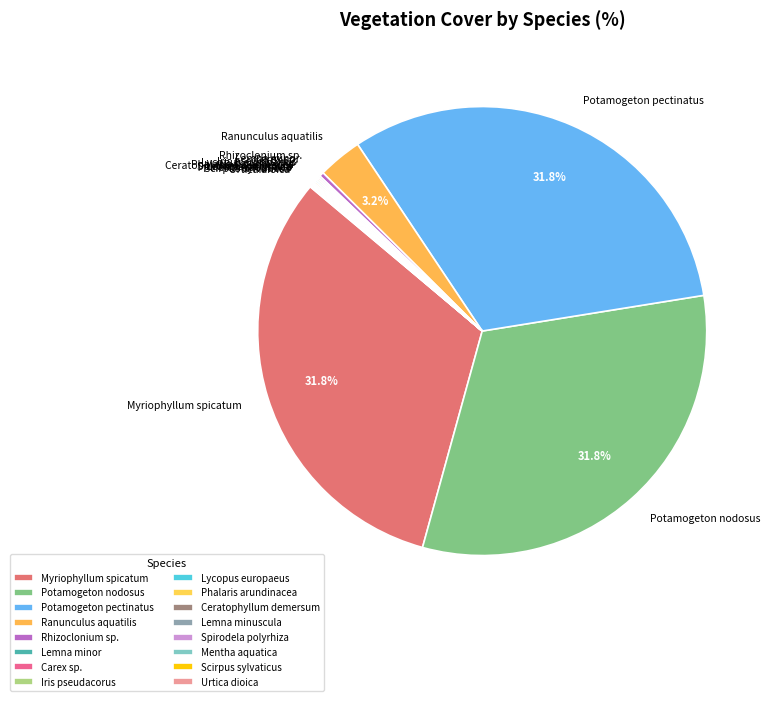

Is there a majority slice in this chart?

No